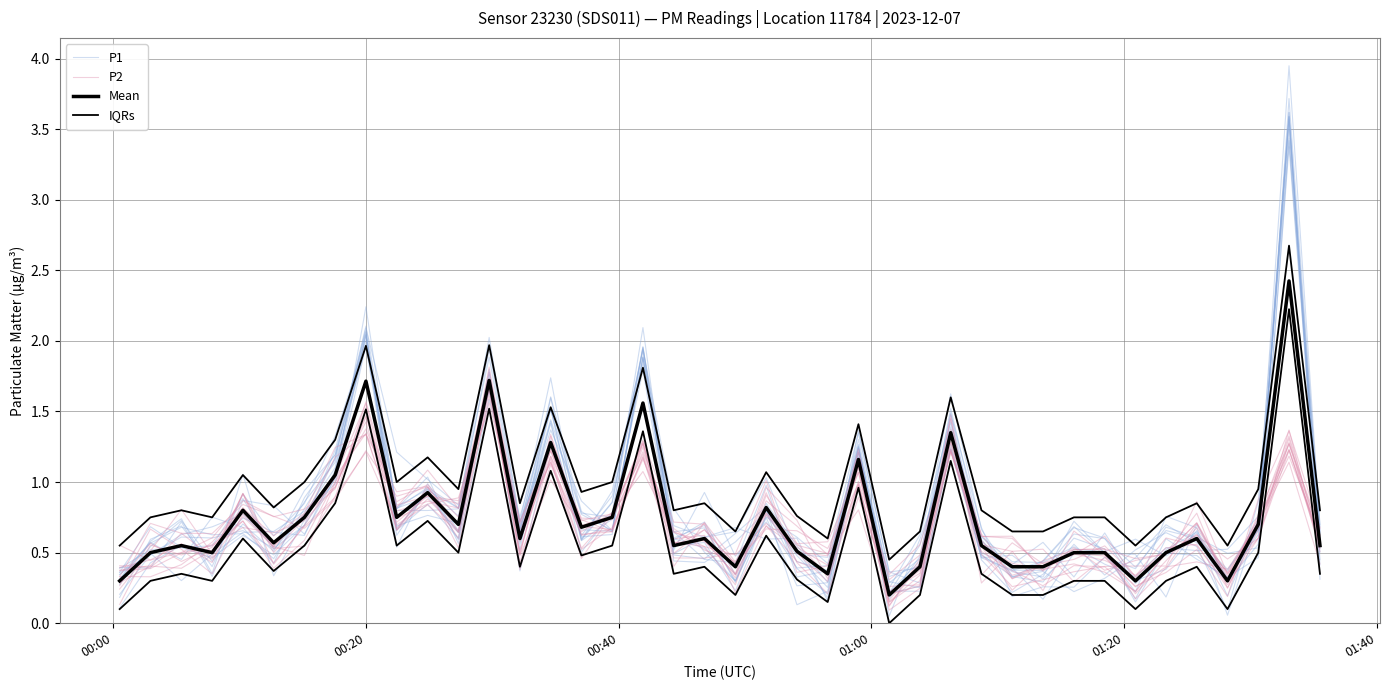

Rank the series by their maximum value, from highest to lowest.

P1, IQRs, Mean, P2